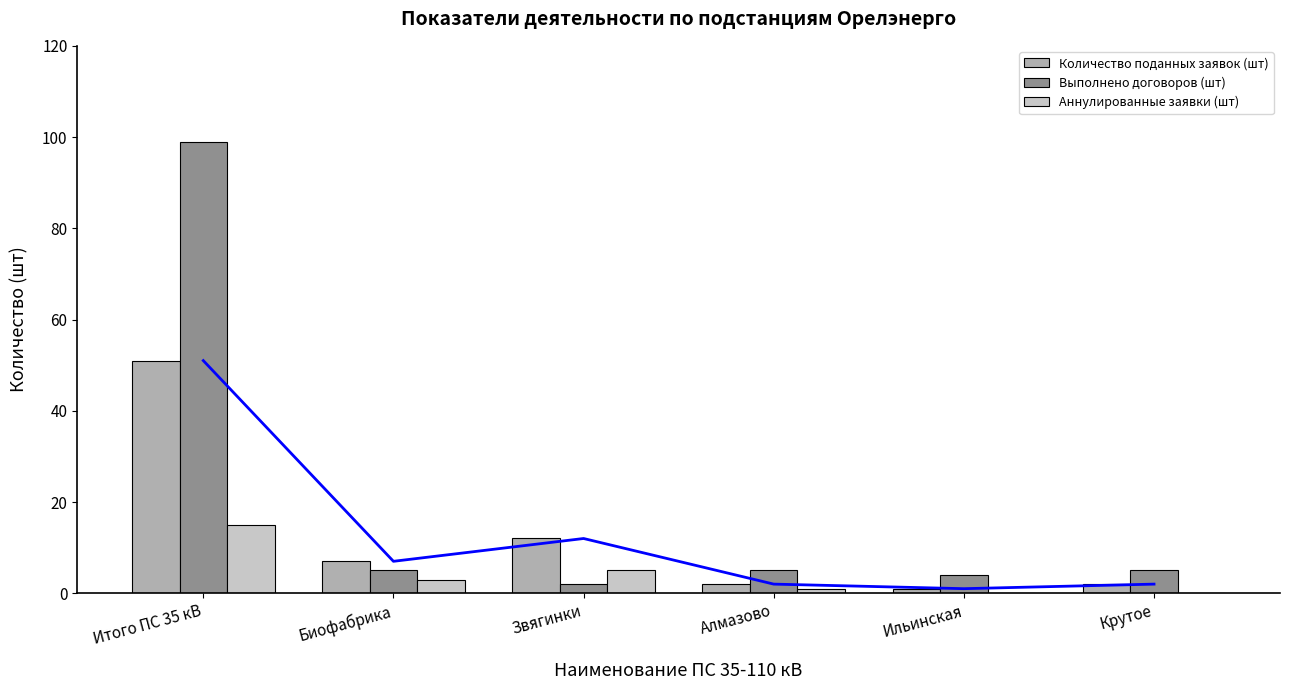

What is the label of the 2nd bar from the left?

Биофабрика